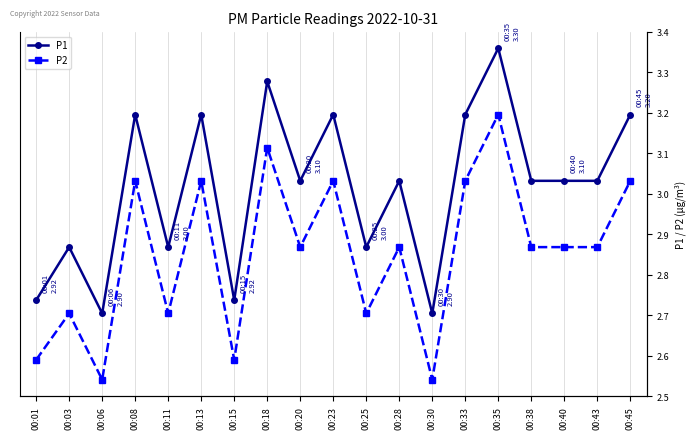

What is the value of the P1 point at the 15th from the left?

3.3